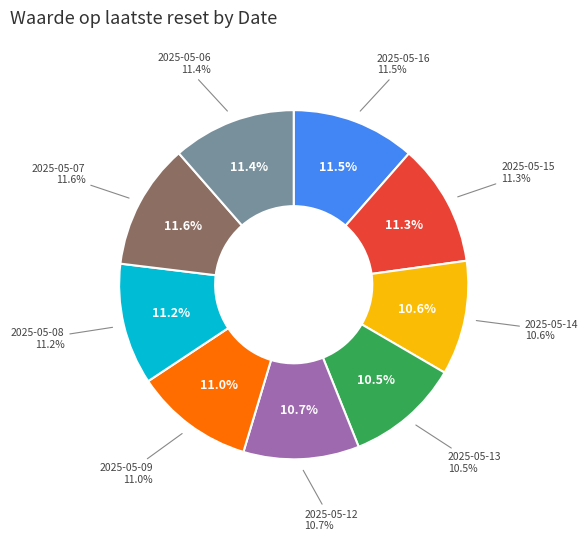

What percentage is the 2025-05-12 slice, to the nearest percent?

11%